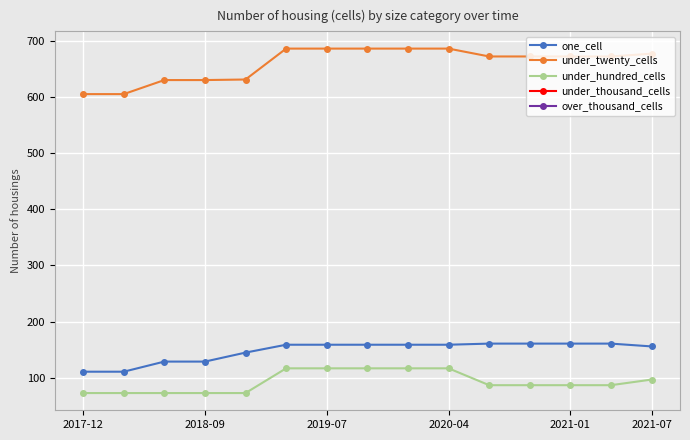

What is the value of the under_hundred_cells point at the 3rd from the left?

73